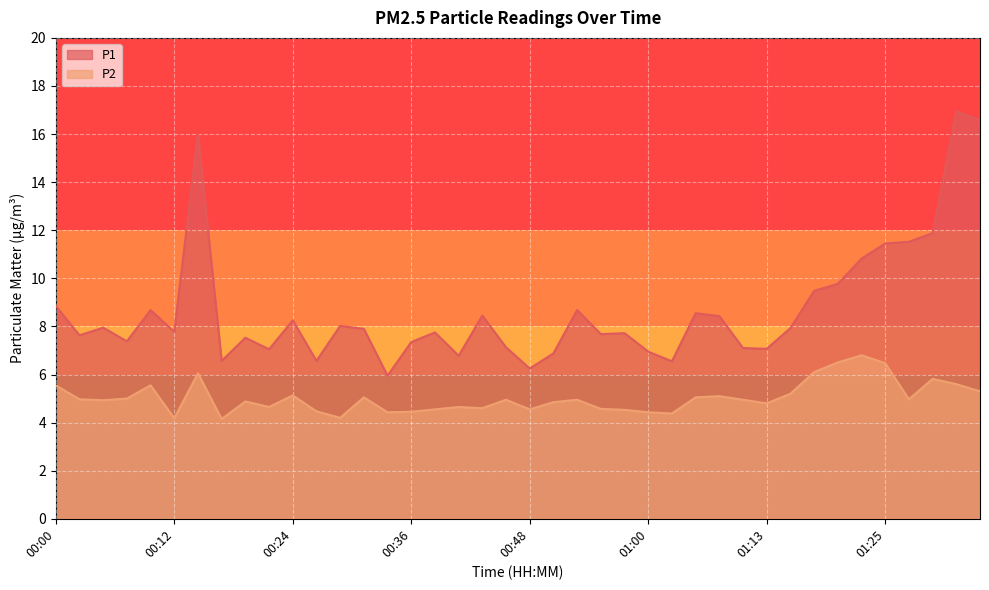

How many lines are shown in the chart?

2